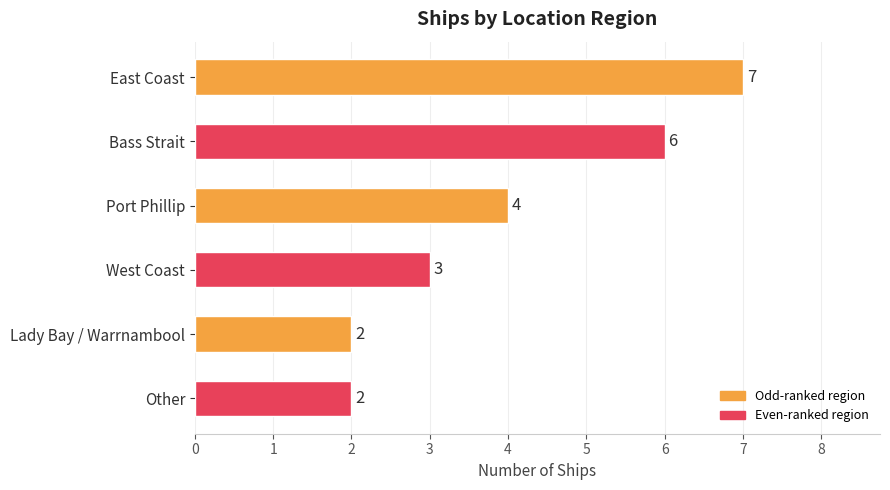

What is the difference between the values at East Coast and Port Phillip?

3